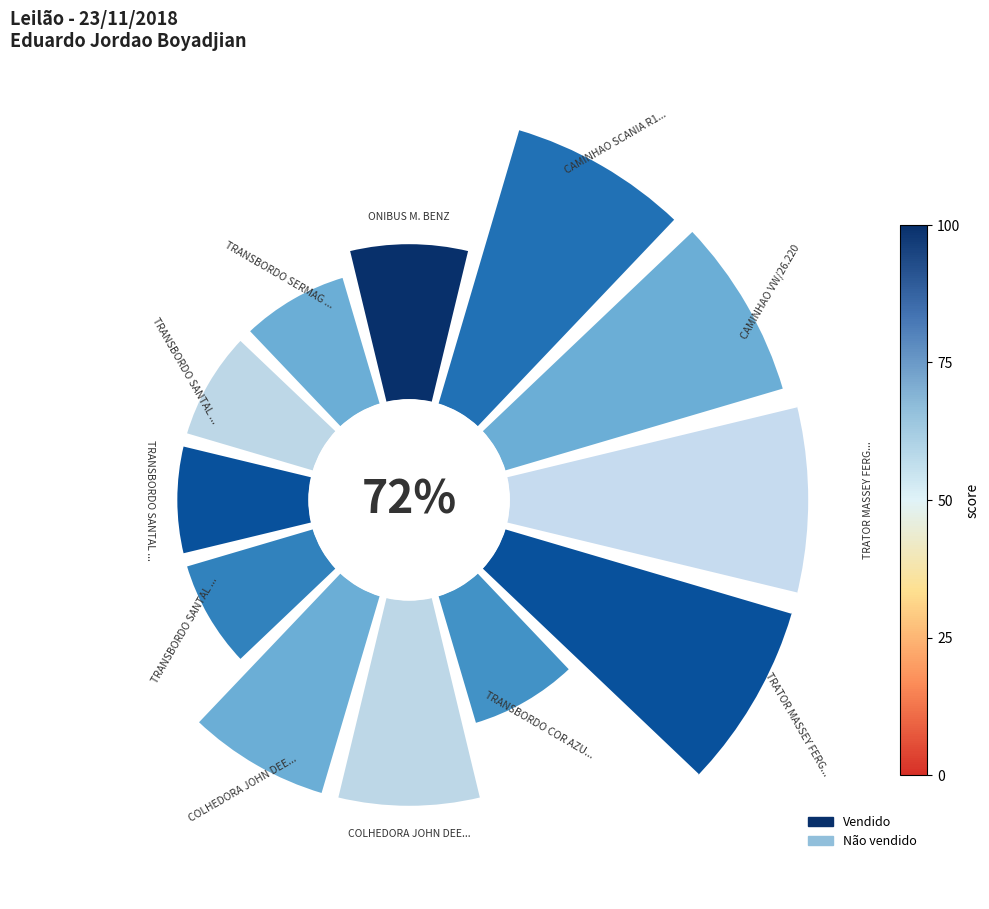

To the nearest percent, what percentage of the pie is 180°?

13%